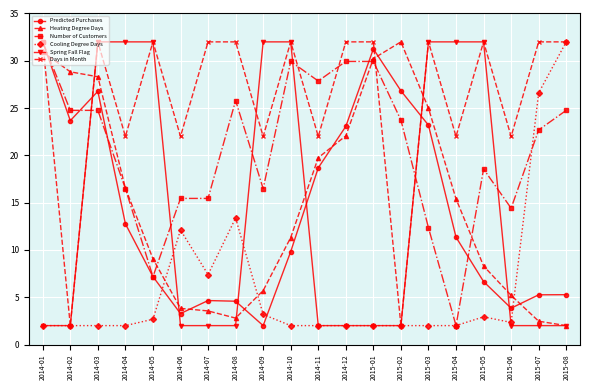

Is it true that Predicted Purchases equals 7.2 at 2014-05?

True